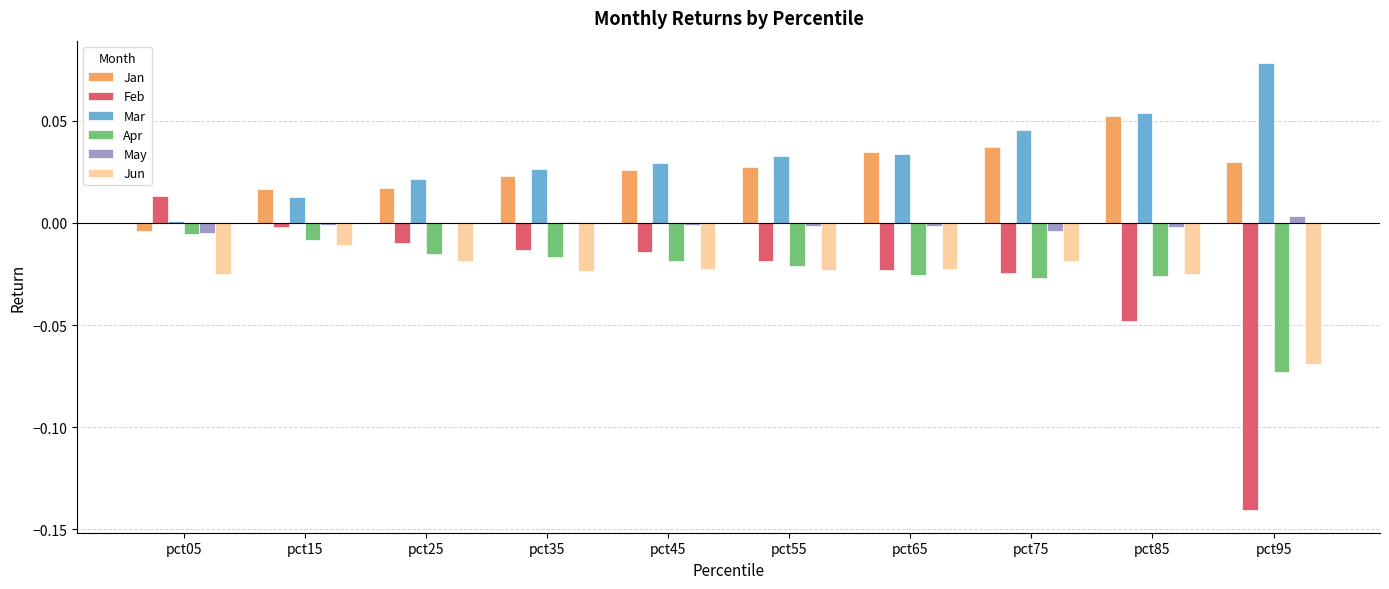

How many series are shown in this chart?

6